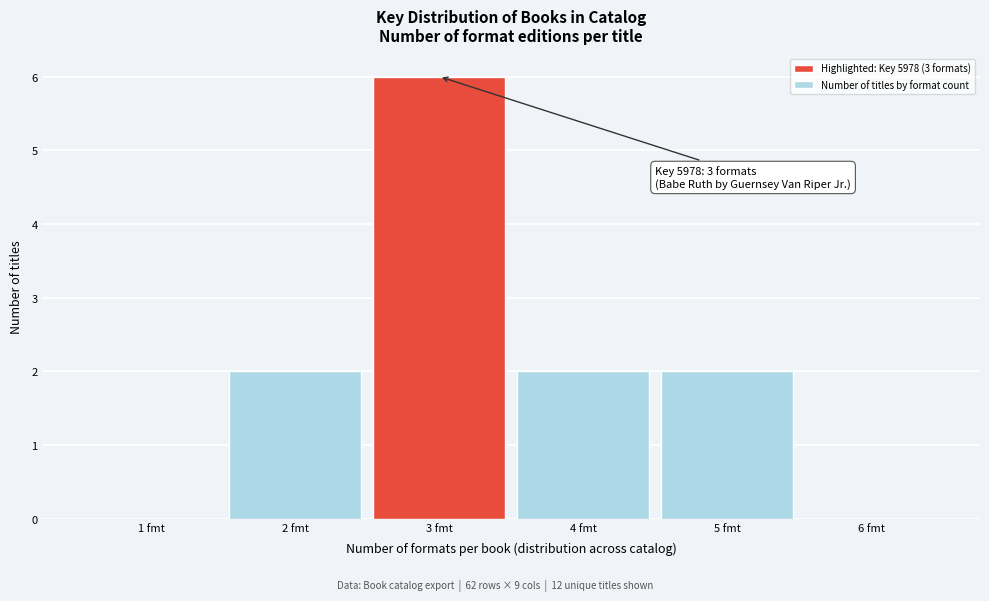

Which range on the x-axis has the tallest bar?

2.5 to 3.5